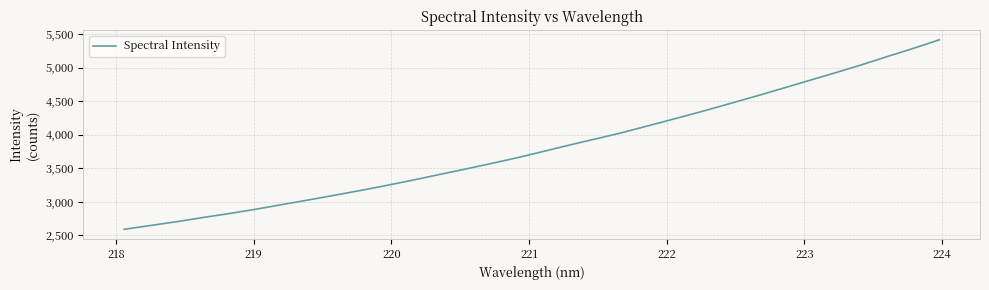

What is the greatest value displayed?

5413.6